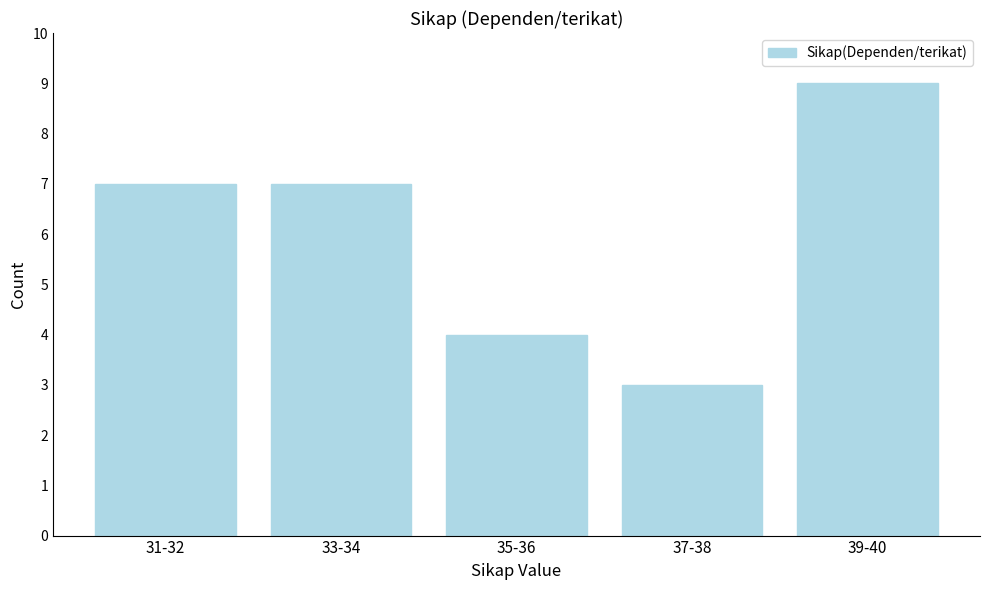

Reading left to right, extract all data points from this chart.

7	7	4	3	9